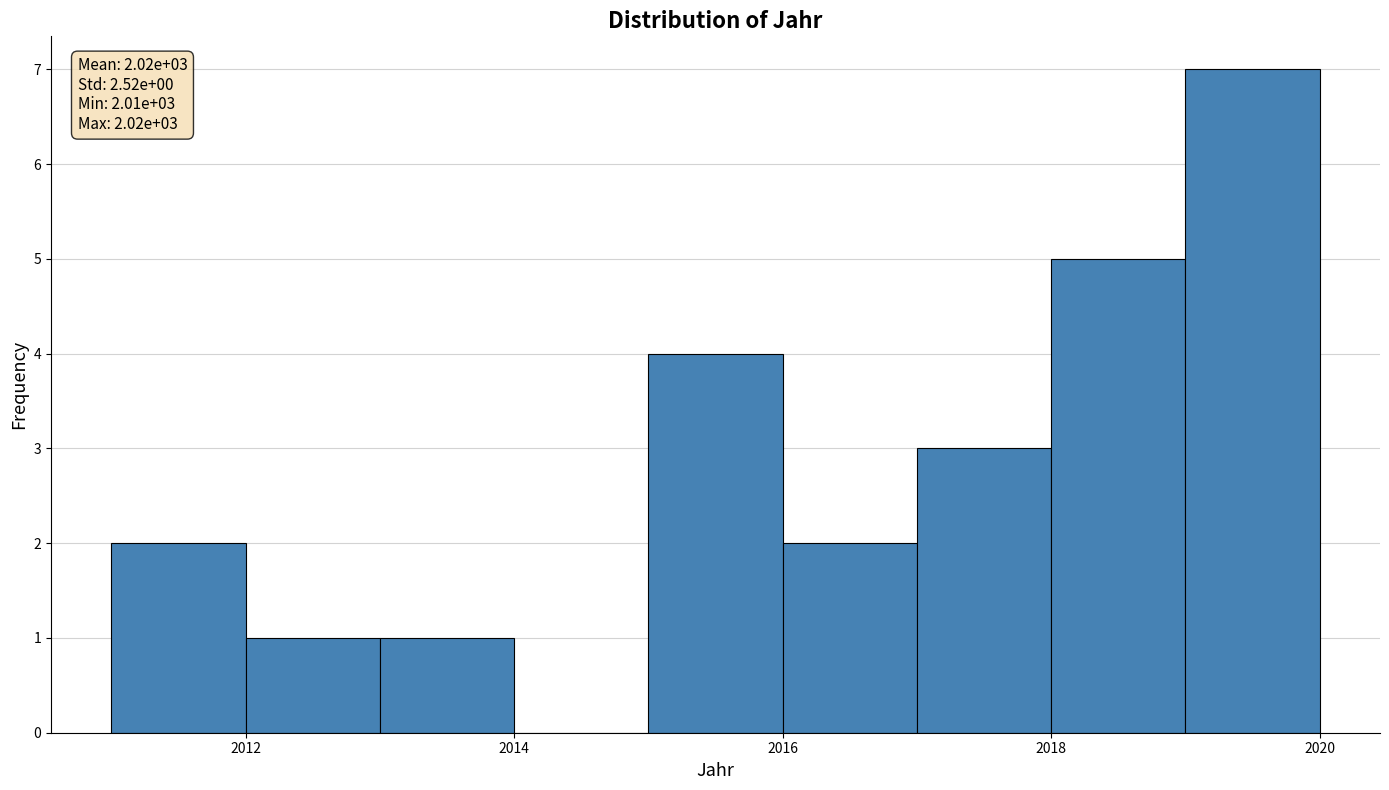

Over which range of the x-axis is the bar tallest?

2019 to 2020